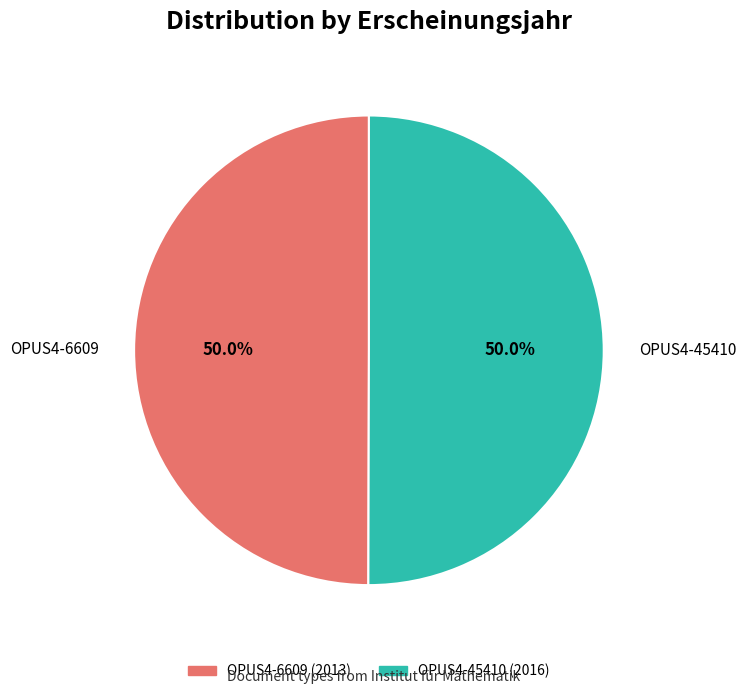

To the nearest percent, what percentage of the pie is OPUS4-6609?

50%